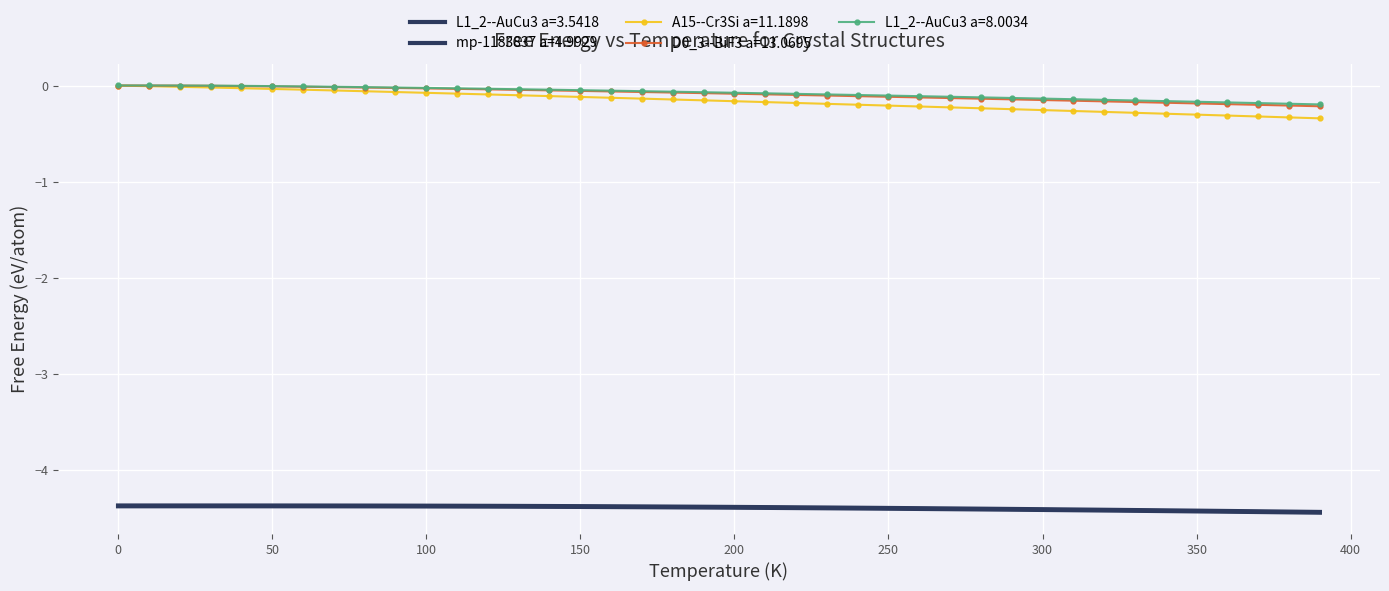

Count the number of data series in this chart.

5